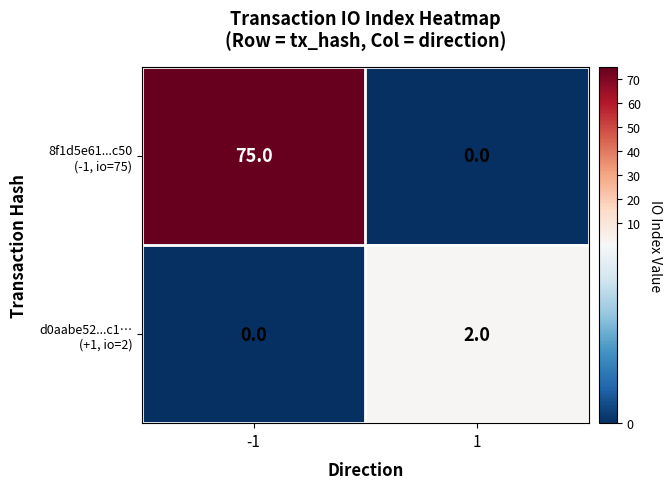

What is the spread (max minus min) of values at 1?

2